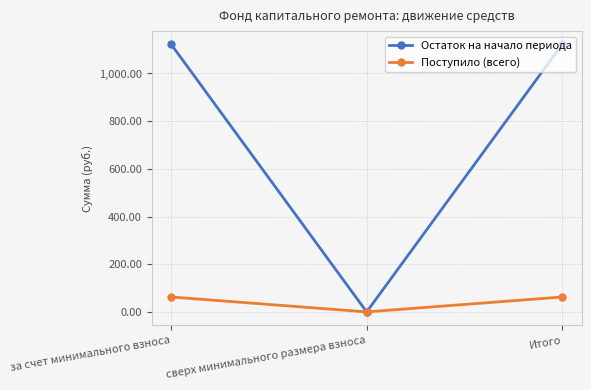

What is the difference between the second highest and minimum values in the Остаток на начало периода series?

1121.6